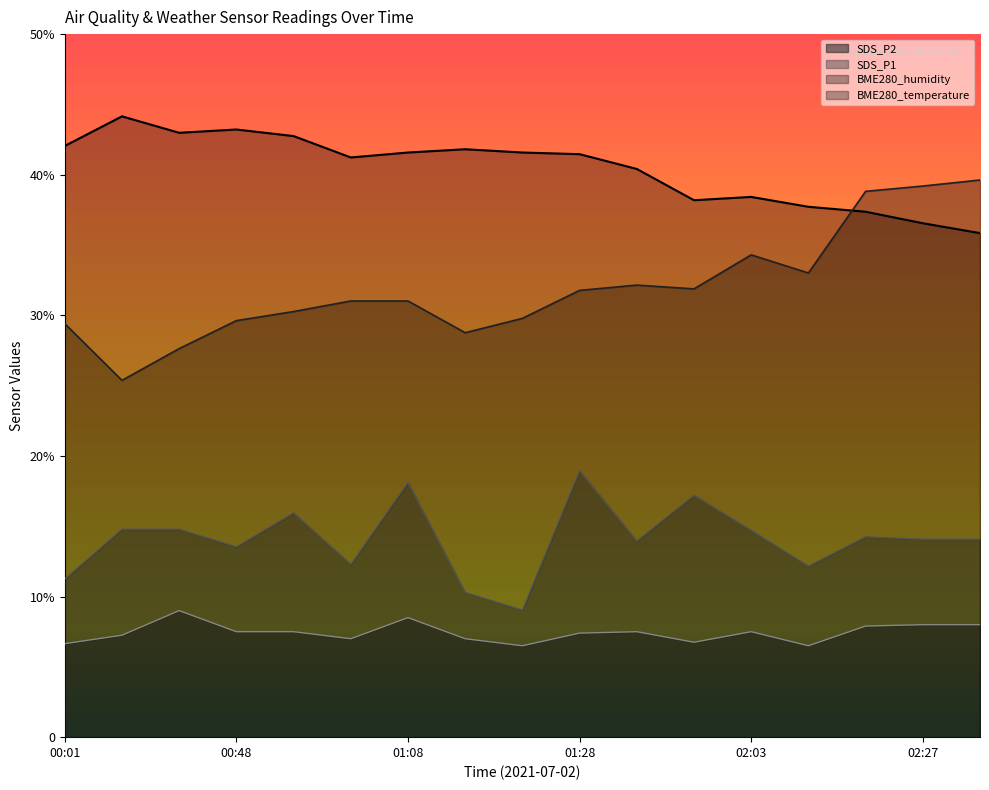

Where does the BME280_temperature series first go above 41?

00:01